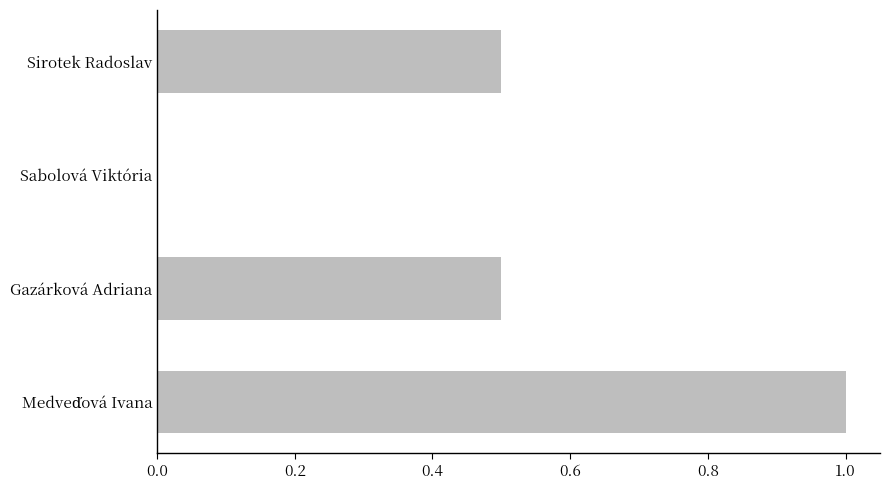

Count the number of data series in this chart.

1